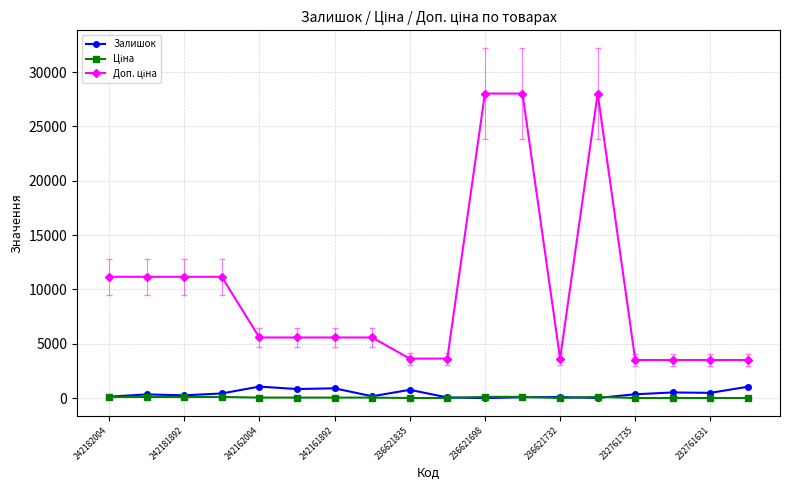

At how many categories does at least one series exceed 26484?

3